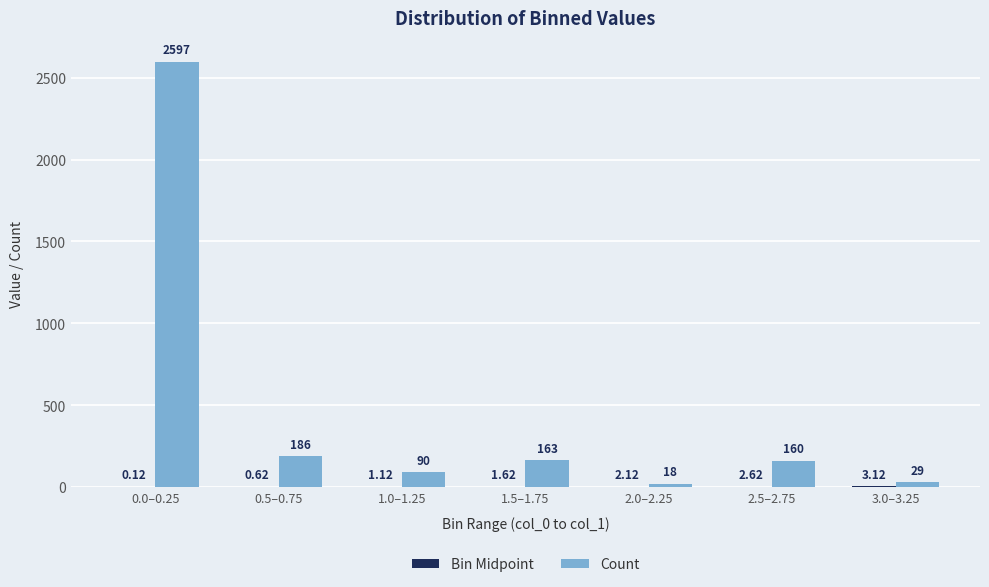

Between 1.5–1.75 and 2.5–2.75, which series saw the biggest shift?

Count